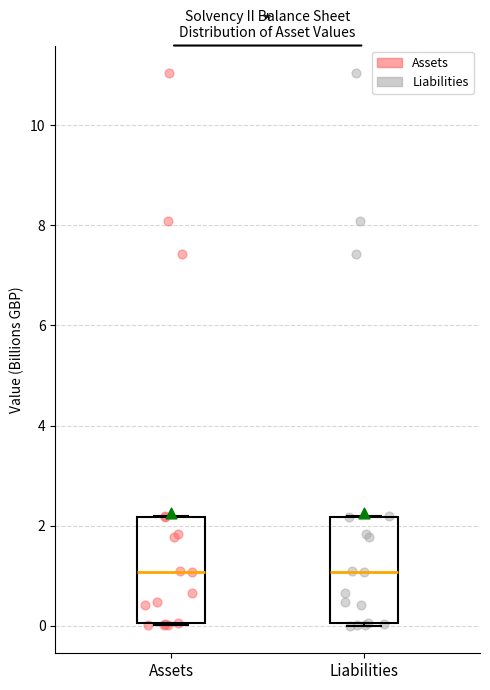

Where is the lower edge of the box for Assets on the y-axis? The values are not printed on the chart, so give them approximately, as read against the axis.

0.0